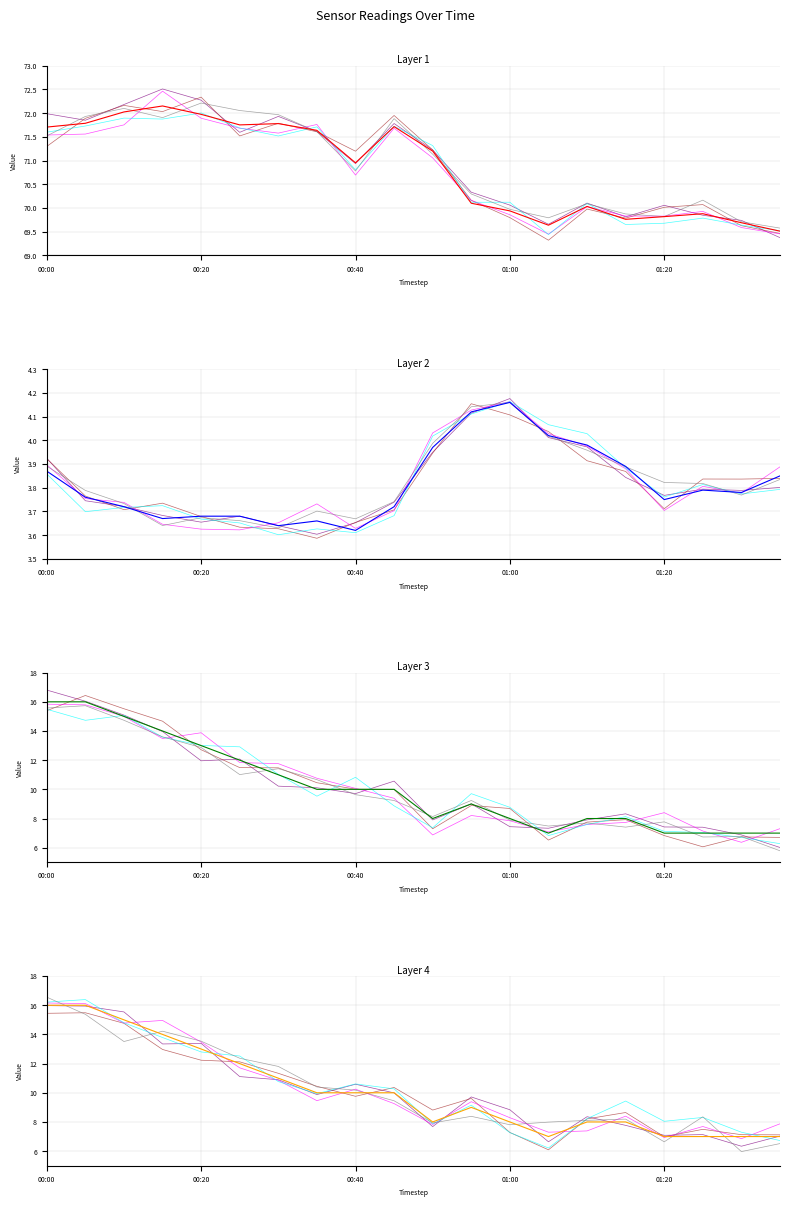

Is it true that Humidity equals 103.7 at 00:00?

False